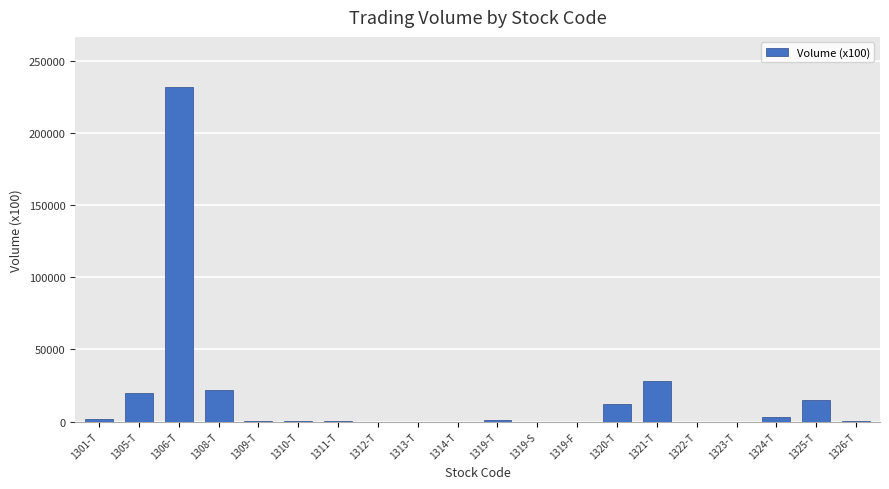

Is it true that the value at 1306-T is 232046?

True